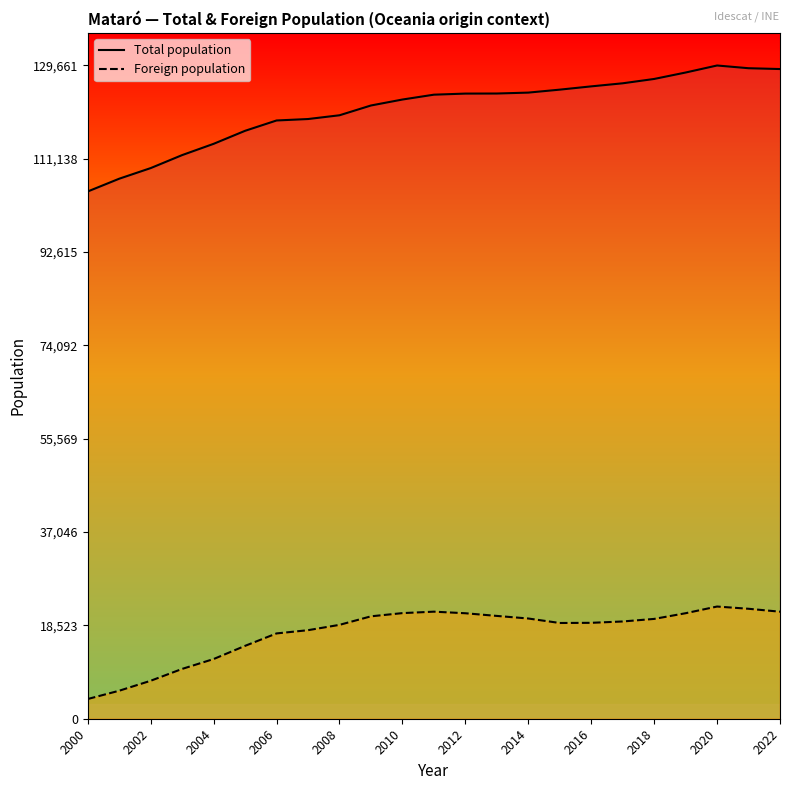

List the series in order of their peak value, highest first.

Total population, Foreign population